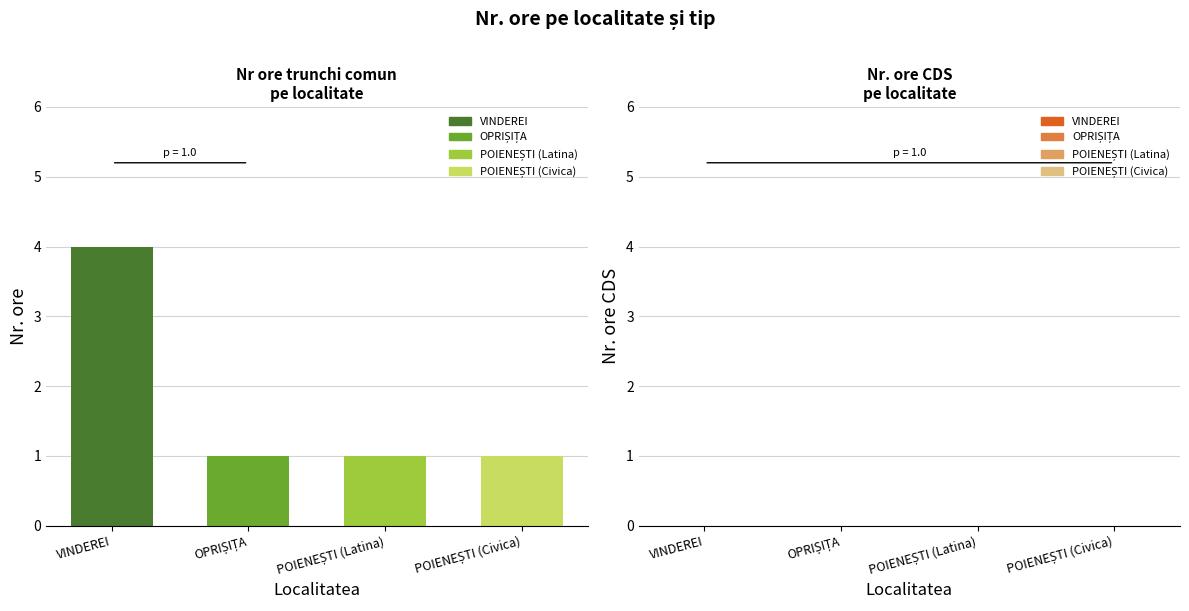

What position from the left is VINDEREI?

1